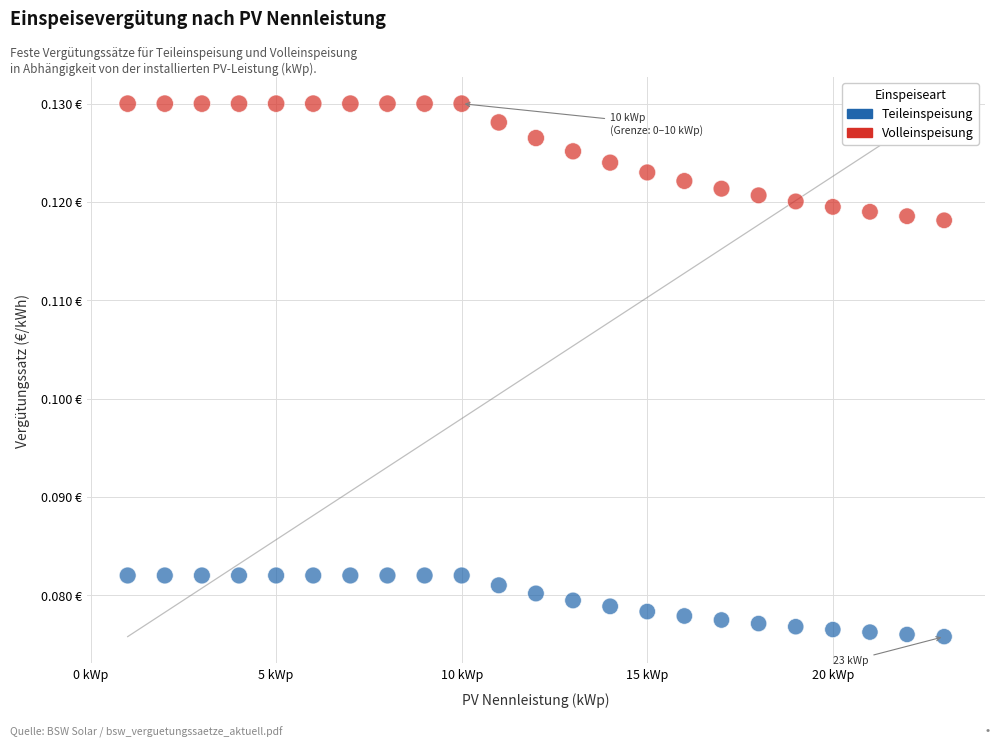

Which series contains the lowest Y value?

Teileinspeisung